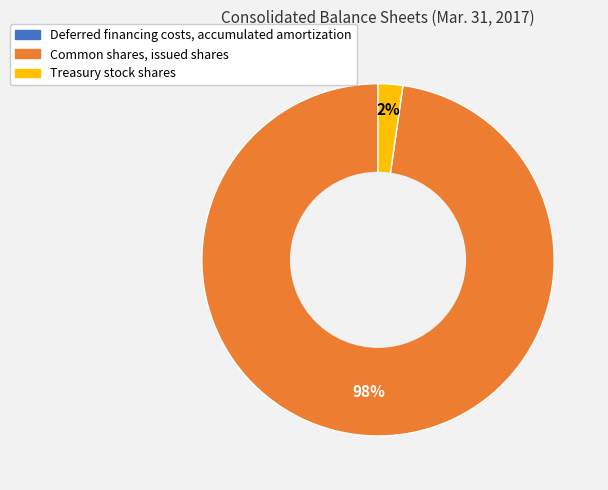

Combined, do Common shares, issued shares and Treasury stock shares account for over 50%?

Yes